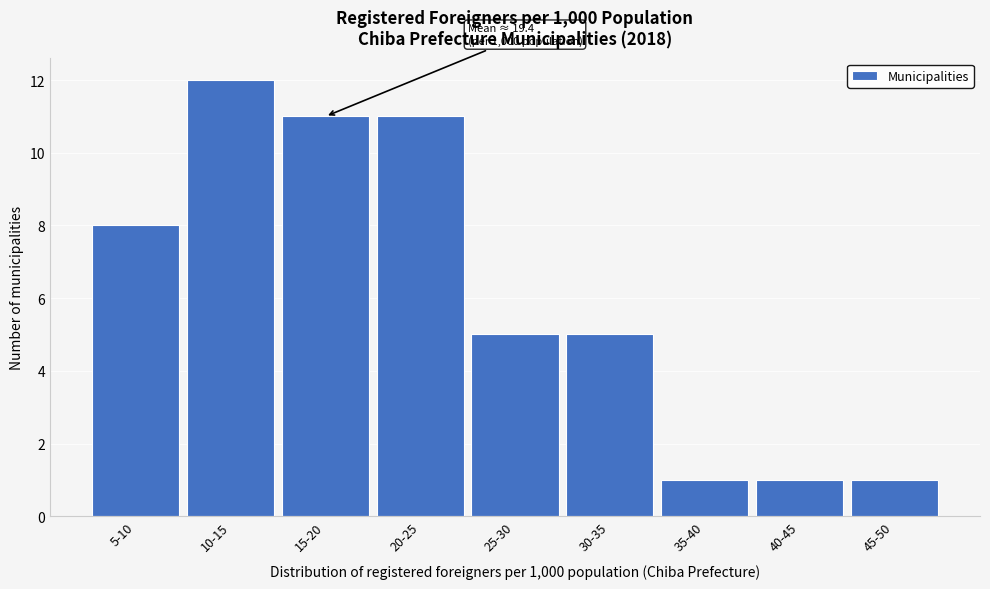

Reading left to right, transcribe all the data shown in this chart.

8	12	11	11	5	5	1	1	1